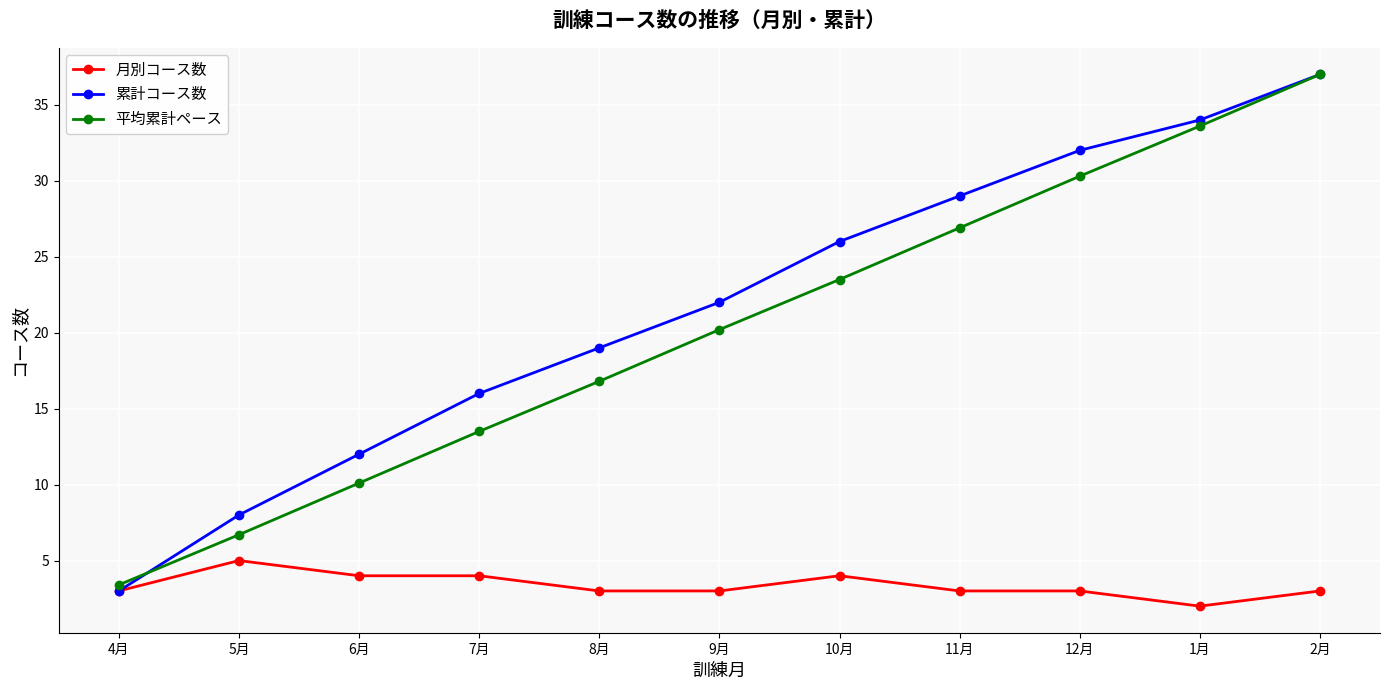

What is the sum of the 平均累計ペース values at 4月 and 12月?

33.7